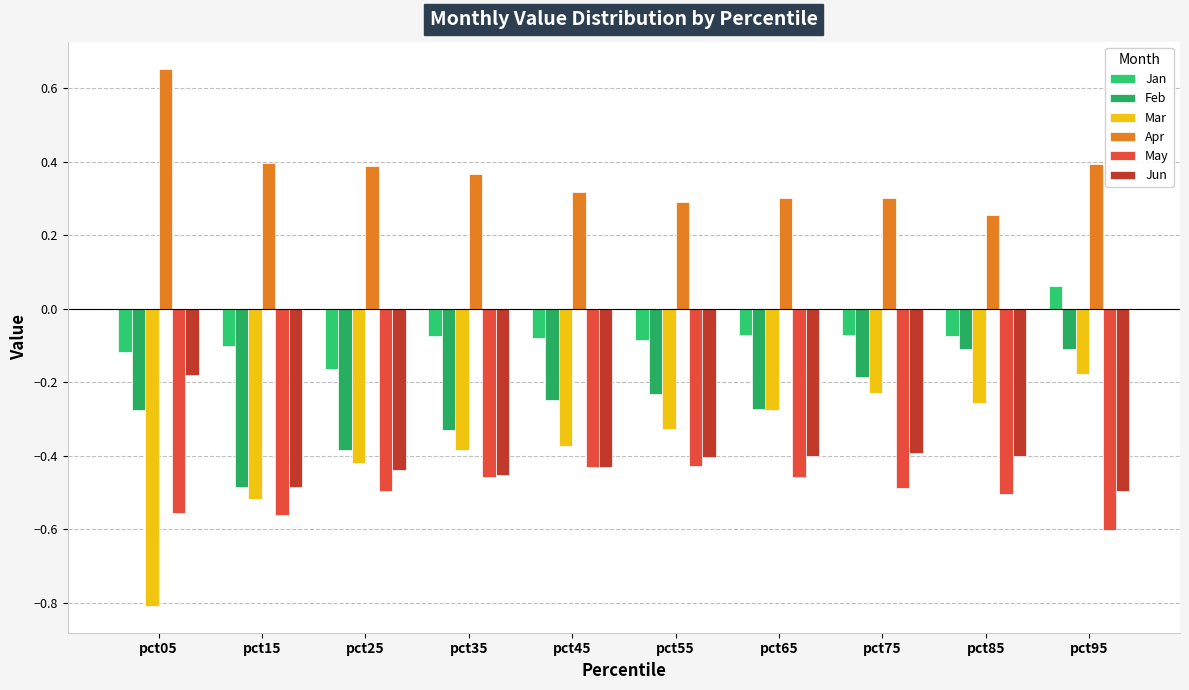

What is the total value across all series at pct75?

-1.1